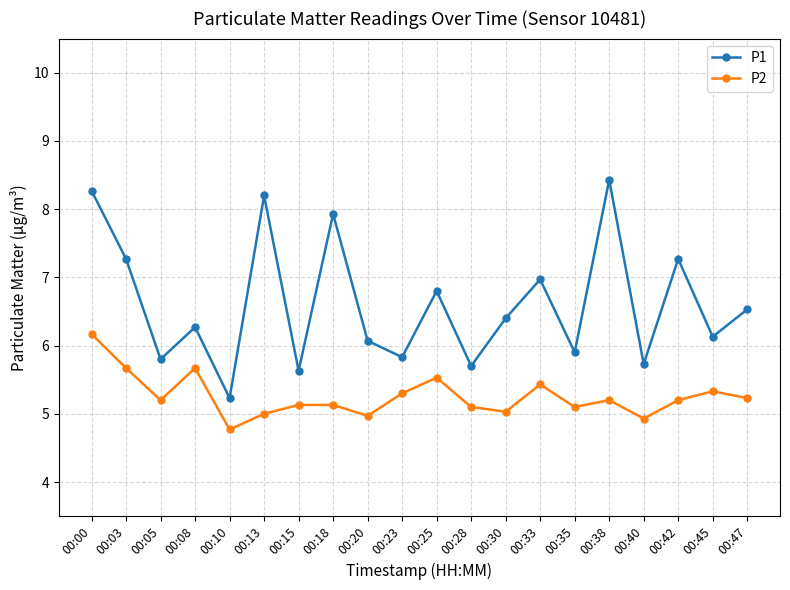

What is the total value across all series at 00:40?

10.7